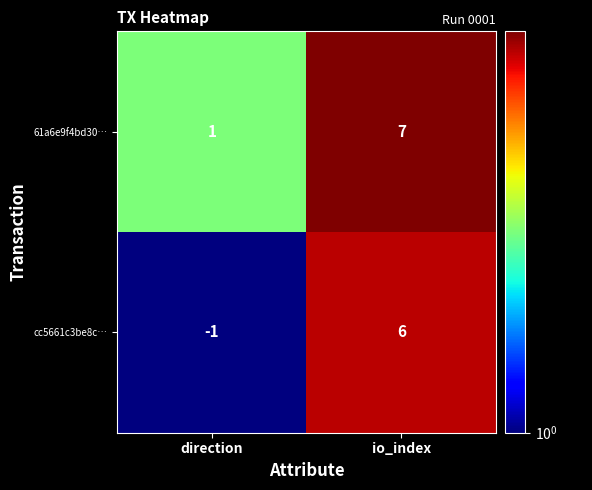

True or false: 61a6e9f4bd30… has a value of 4 at io_index.

False